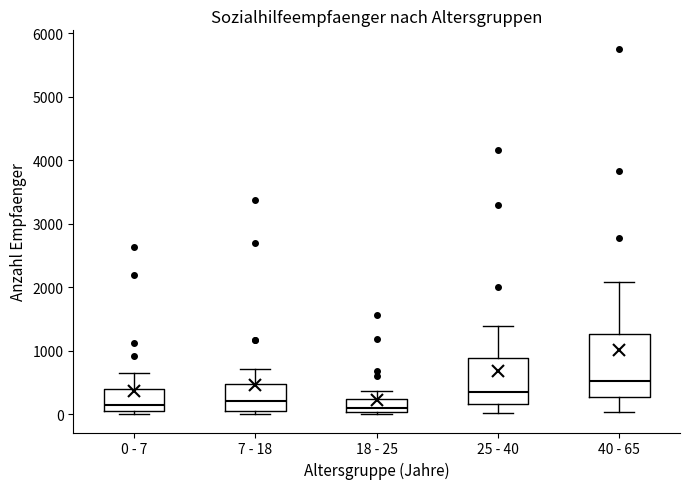

Comparing the boxes themselves (not the whiskers), which one is the tallest?

40 - 65